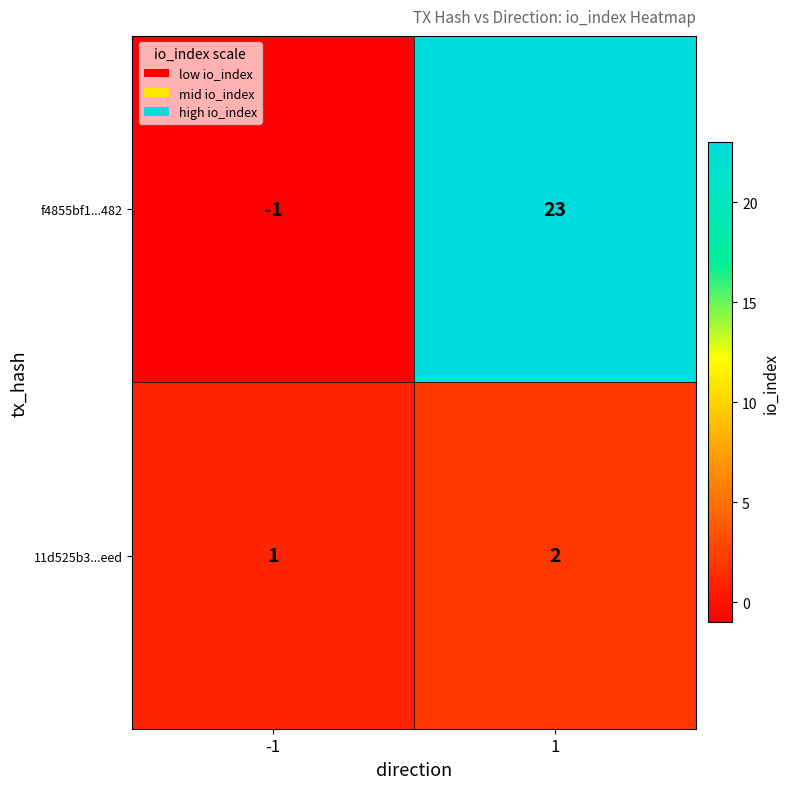

Which series has the largest total across all categories?

f4855bf1...482